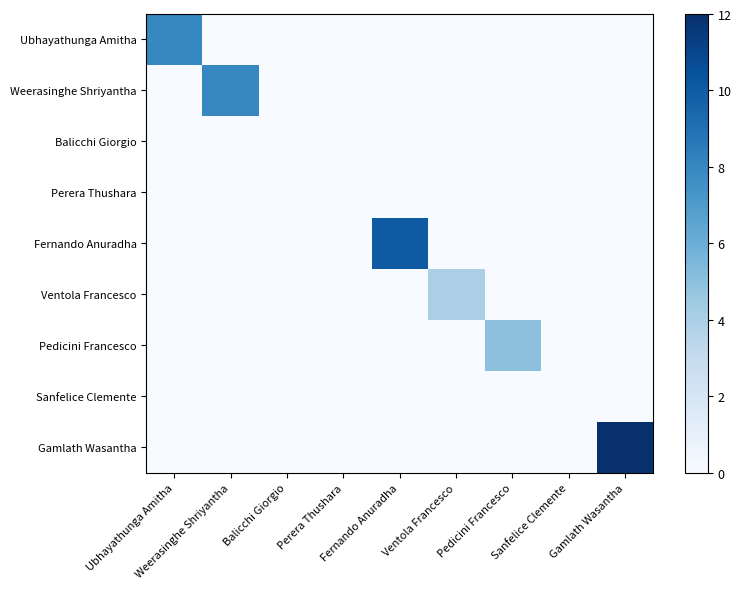

Count the number of categories in the chart.

9